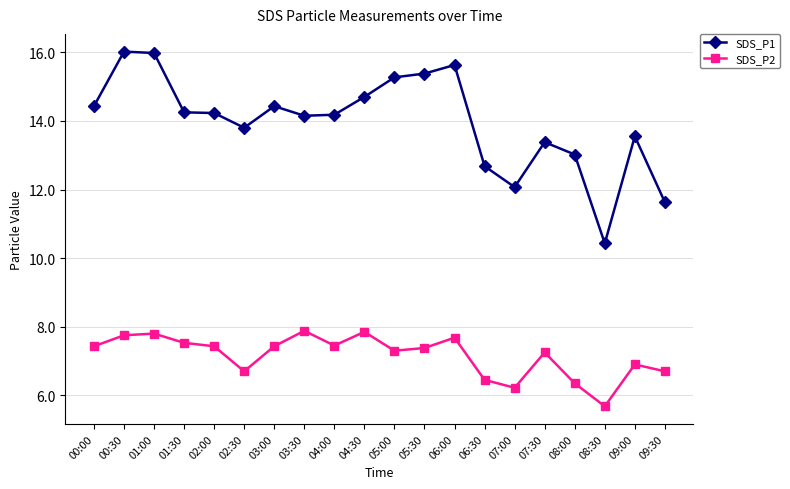

What are all the series names shown in the legend?

SDS_P1, SDS_P2